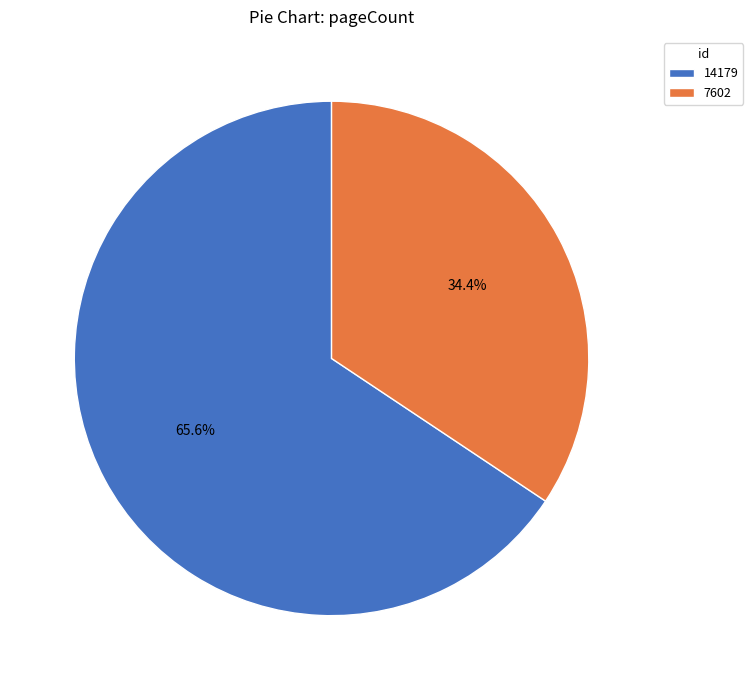

True or false: 14179 accounts for 66% of the total.

True